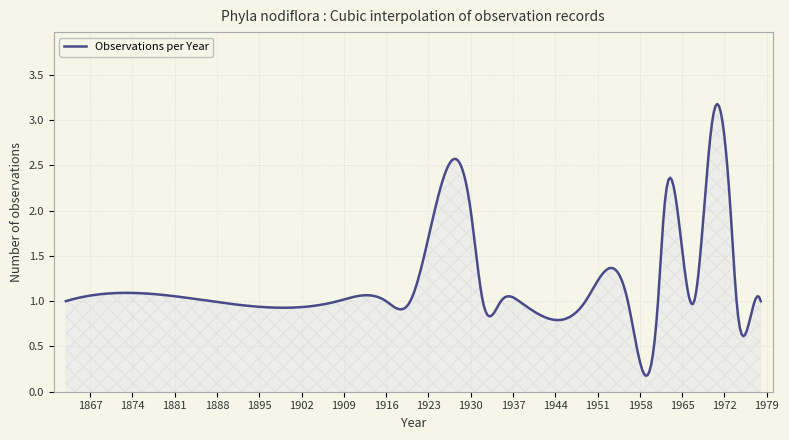

List the labels in order of value, smallest first.

1863, 1887, 1908, 1916, 1920, 1932, 1935, 1938, 1949, 1956, 1961, 1967, 1974, 1977, 1978, 1930, 1962, 1973, 1970